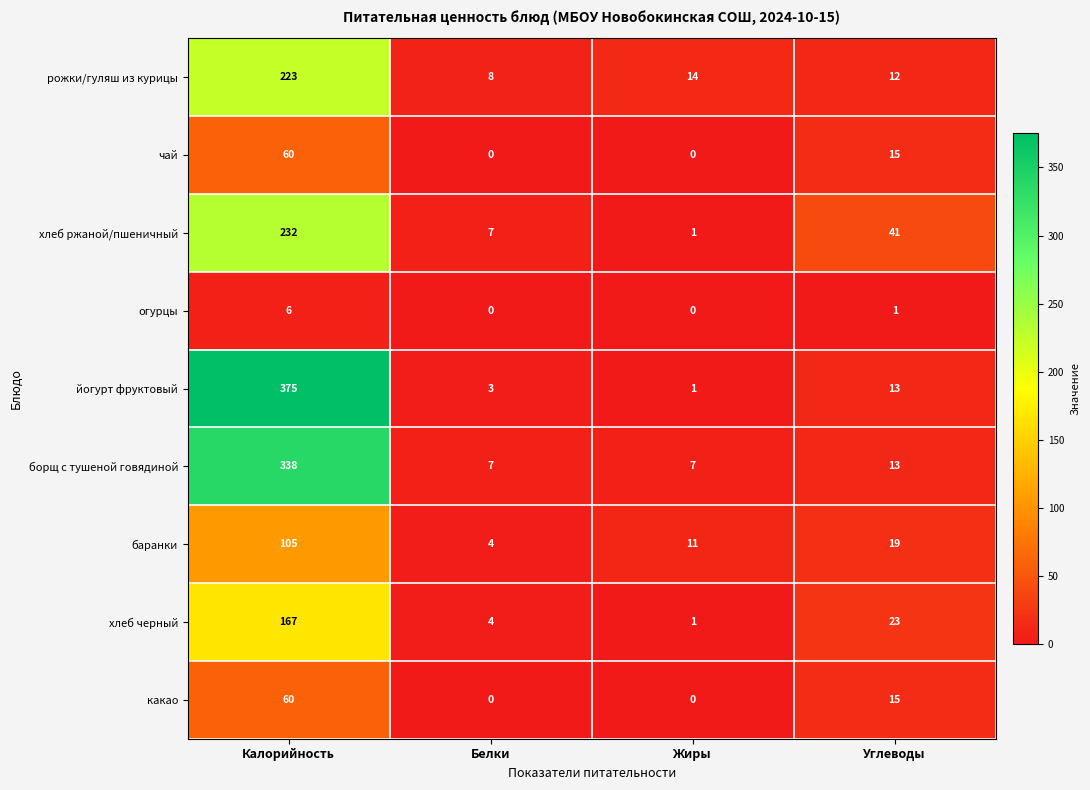

How many series are shown in this chart?

9